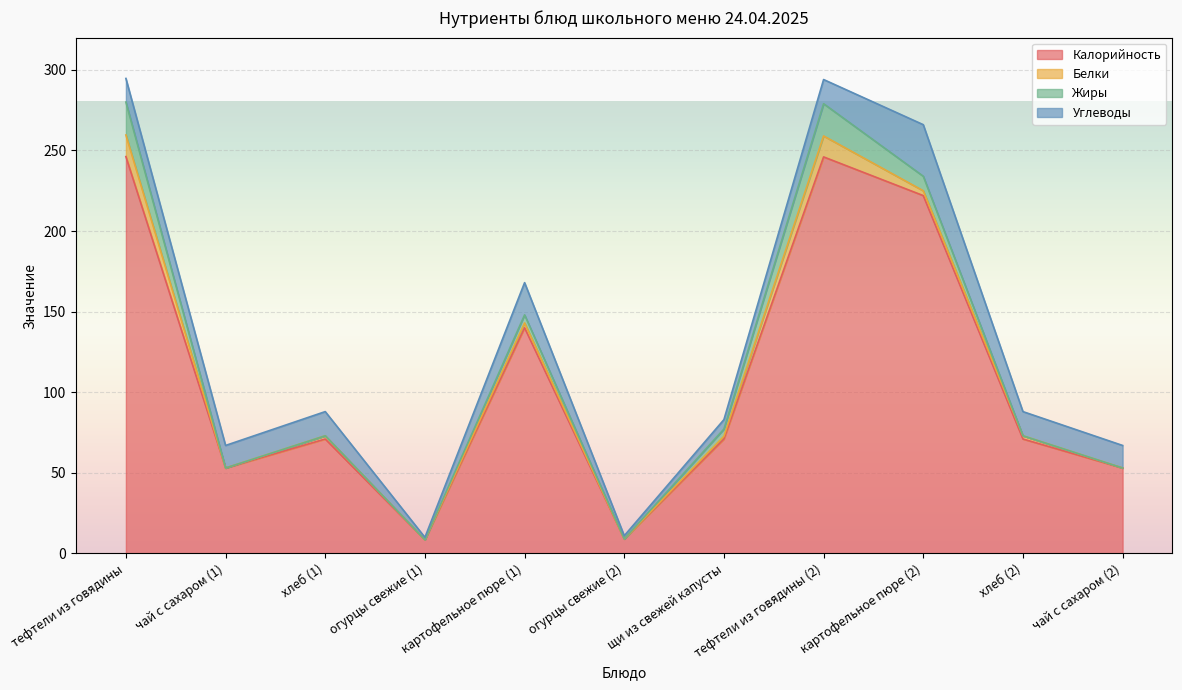

Between хлеб (1) and хлеб (2), which is larger?

хлеб (1)